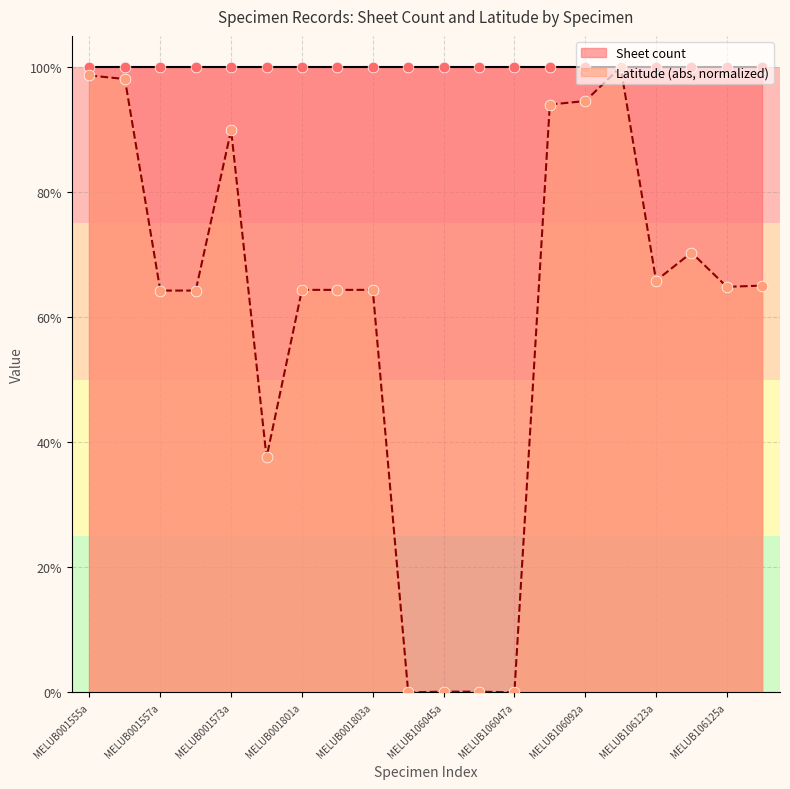

Which has a higher value, MELUB106124a or MELUB001555a?

MELUB001555a